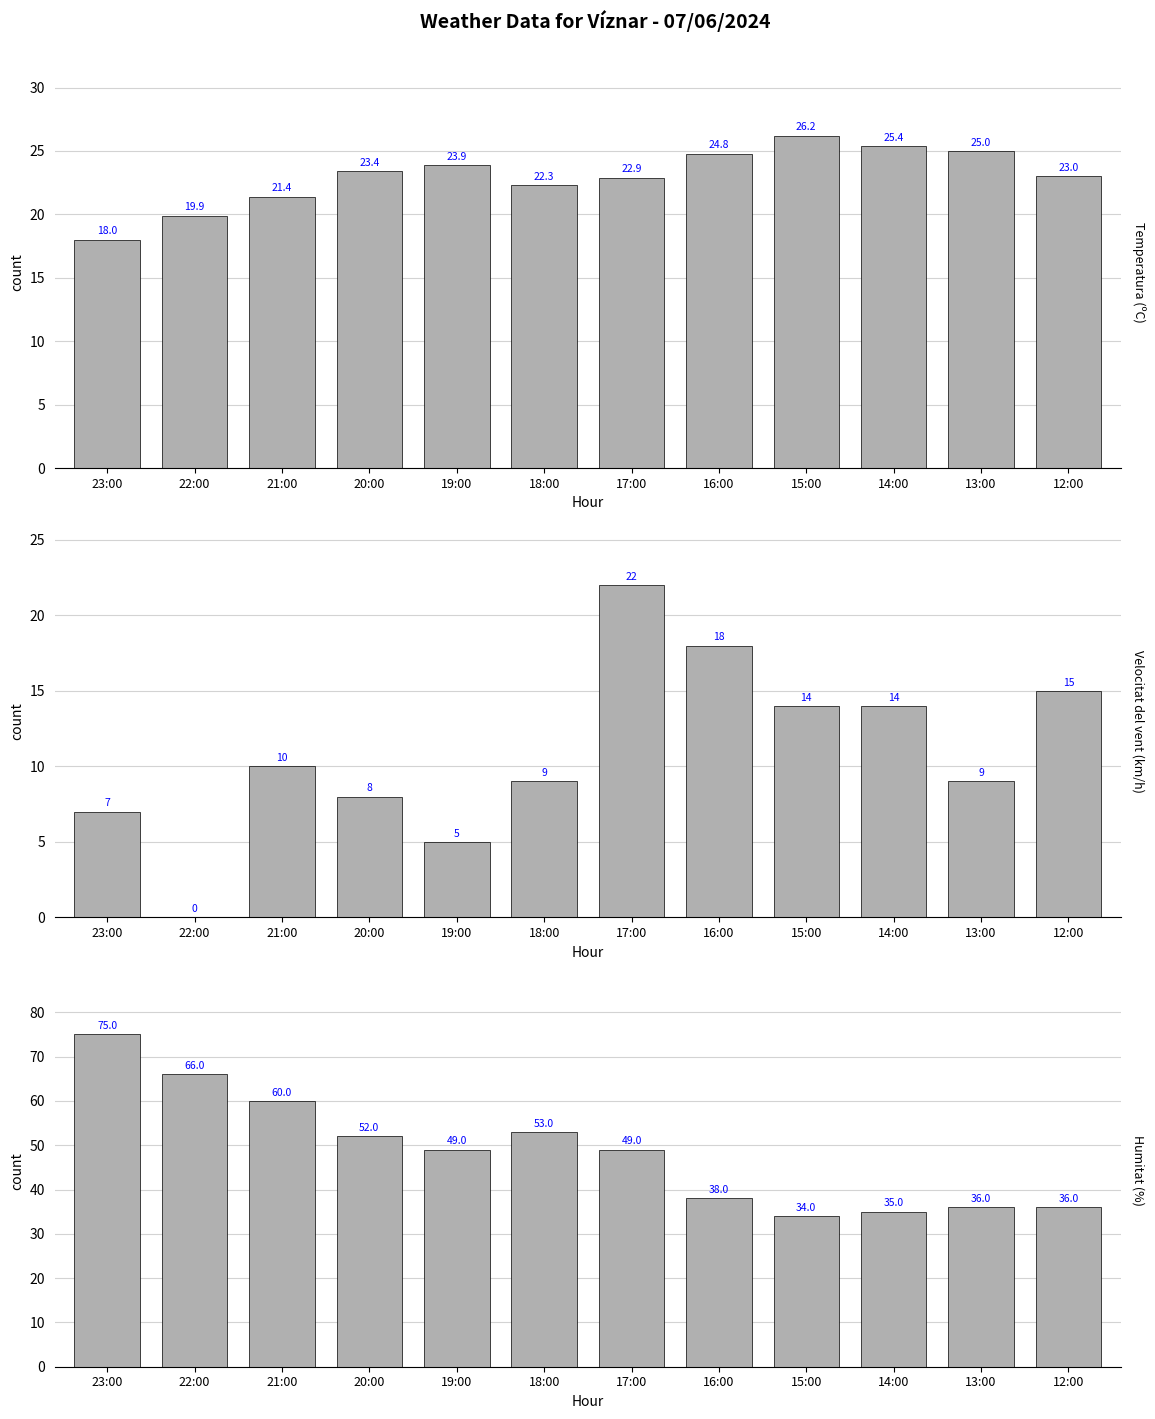

At which label does Temperatura (ºC) first exceed 23?

20:00